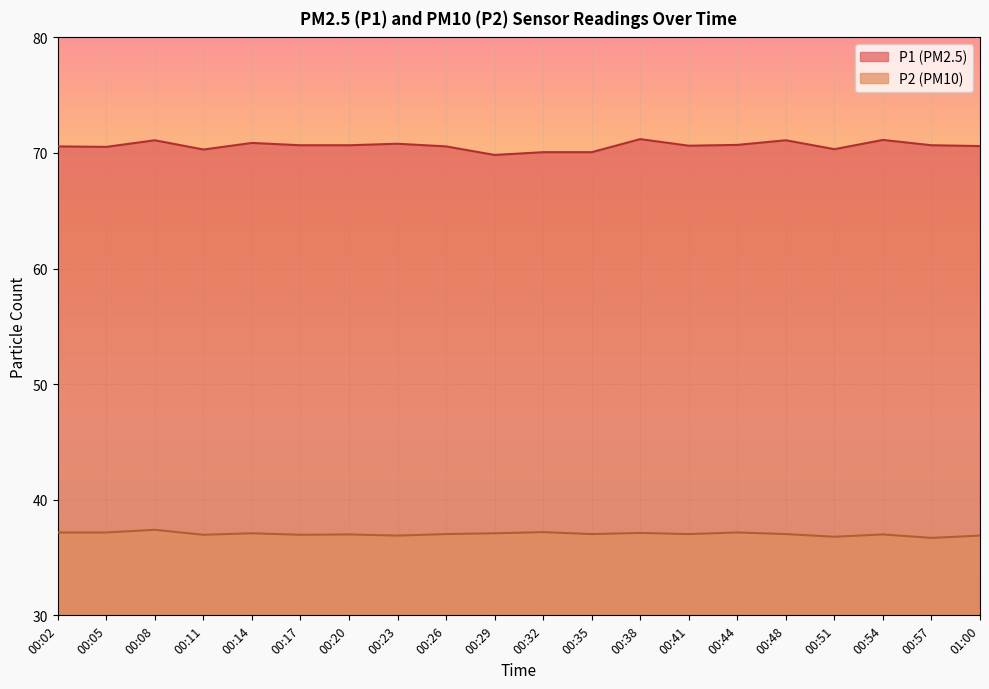

In P2, how many points are higher than both neighbors (excluding endpoints)?

7